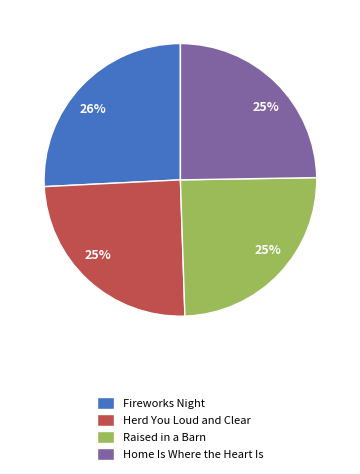

The Fireworks Night slice represents 32% of the pie. True or false?

False